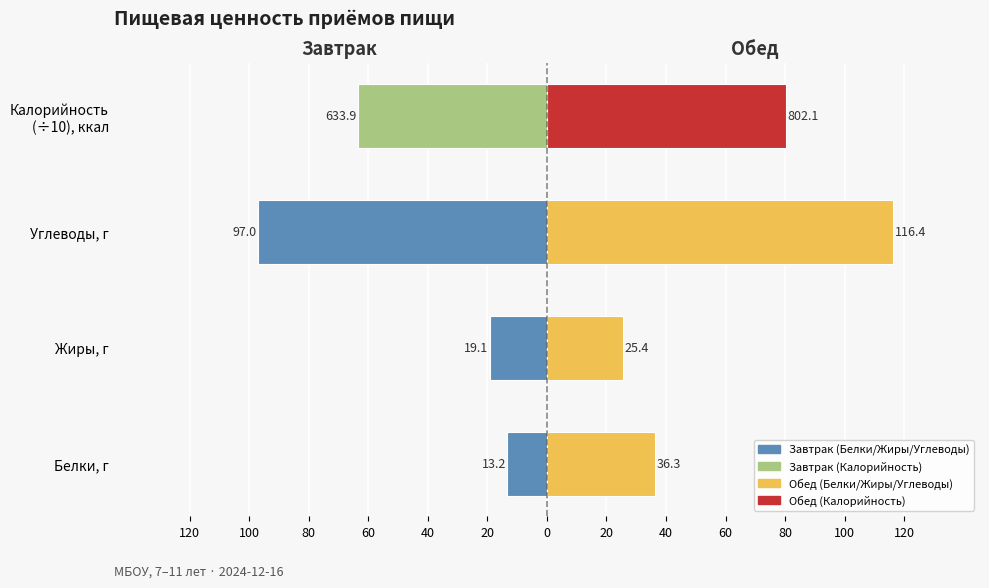

What is the value of the Завтрак bar at the 3rd from the left?

-97.0